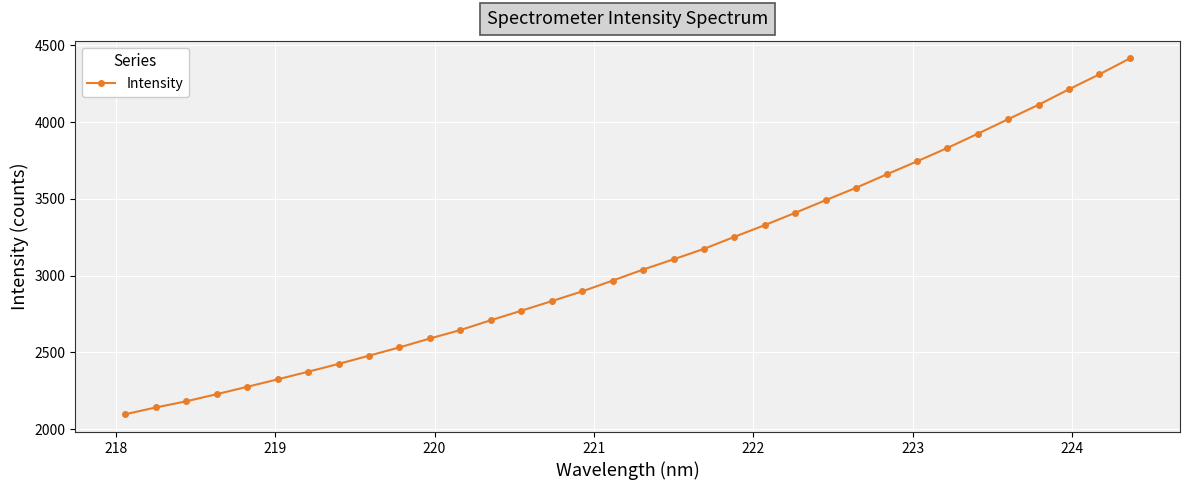

What is the average value?

3090.8